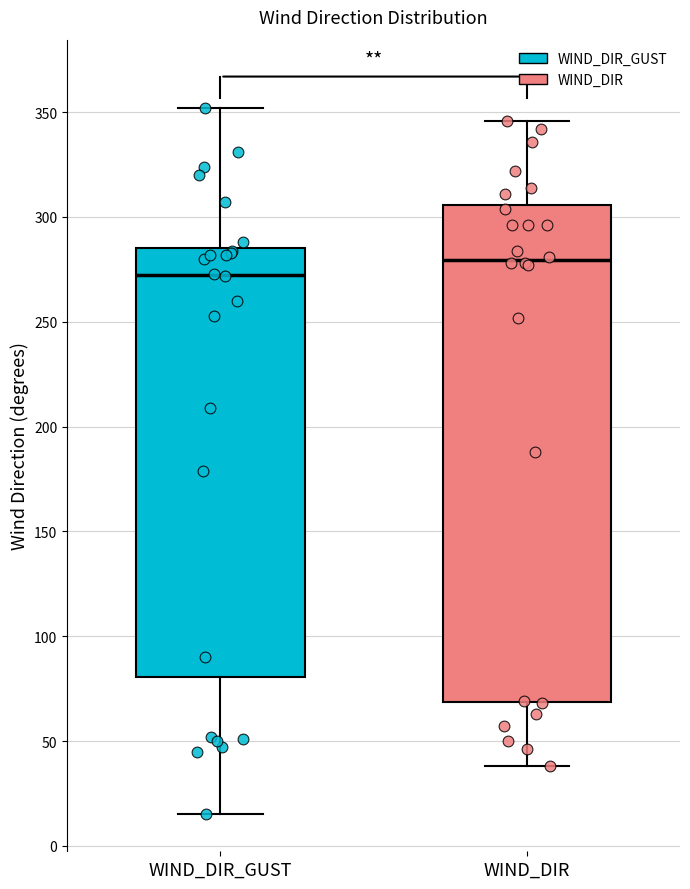

Which box is the tallest, from its lower edge to its upper edge?

WIND_DIR